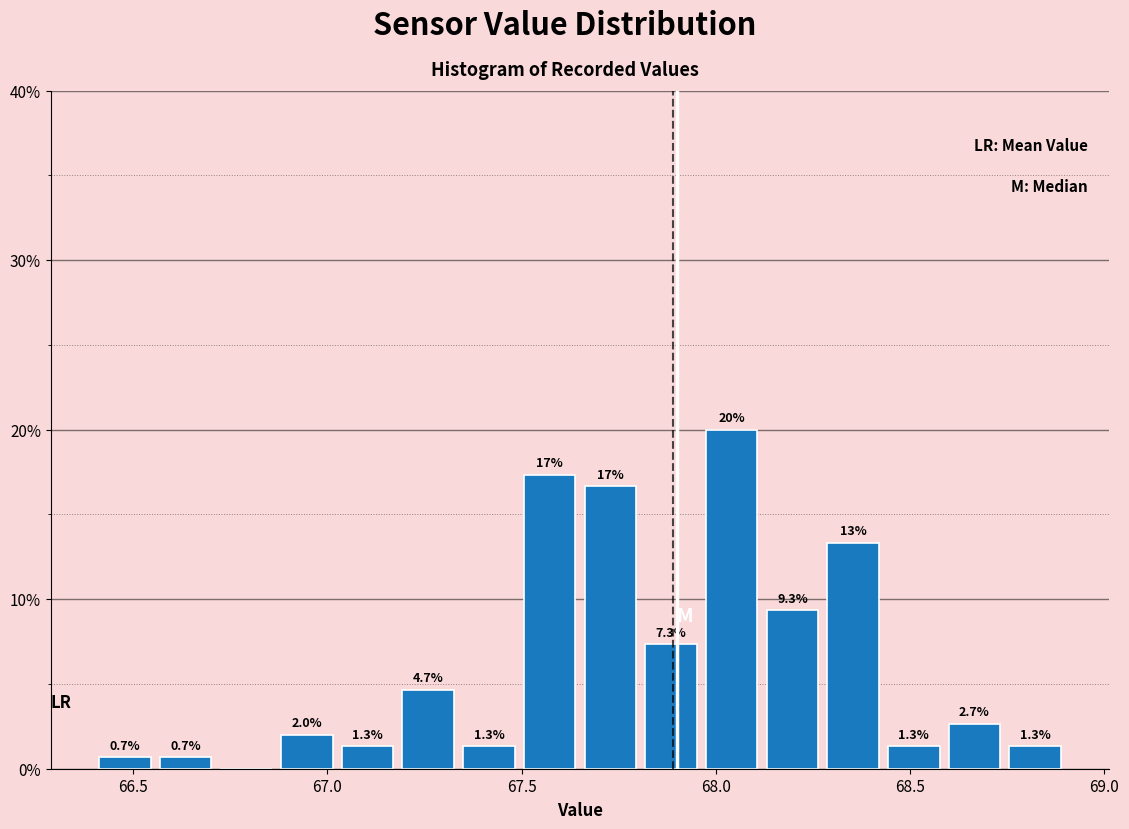

Around what value on the x-axis is the tallest bar? Give the approximate position of its centre, as read against the axis.

68.05